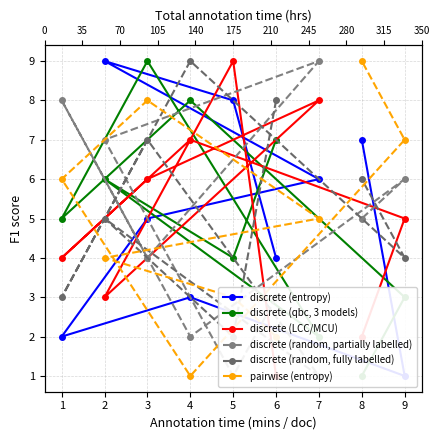

What is the average value of the pairwise (entropy) series?

5